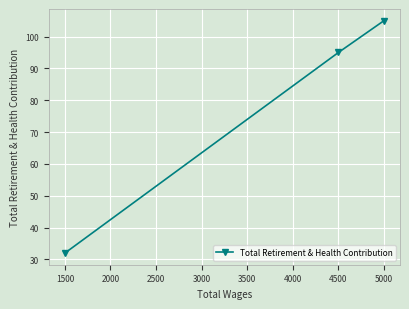

Count the number of values greater than 95.

1